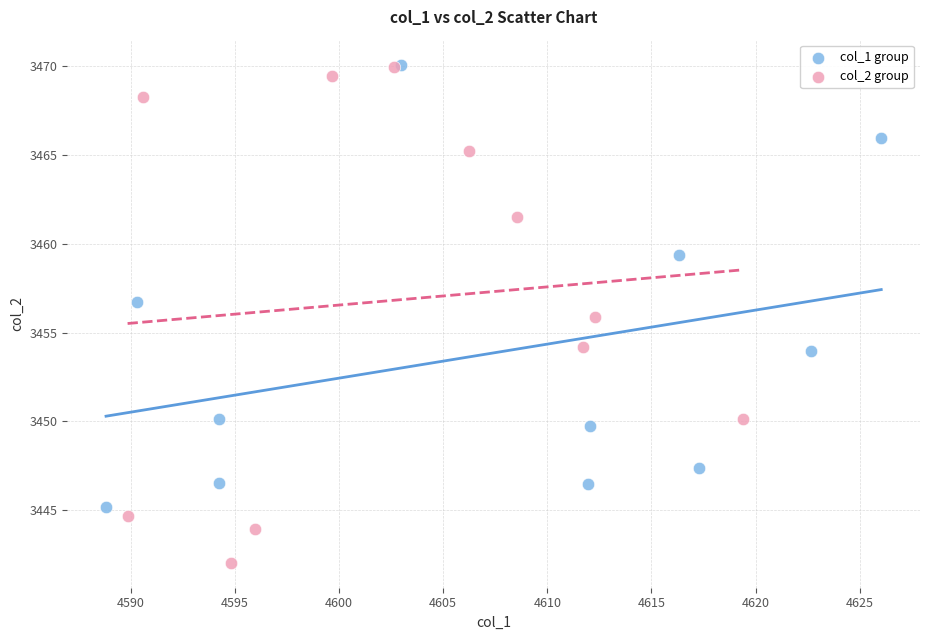

What are all the series names shown in the legend?

col_1 group, col_2 group